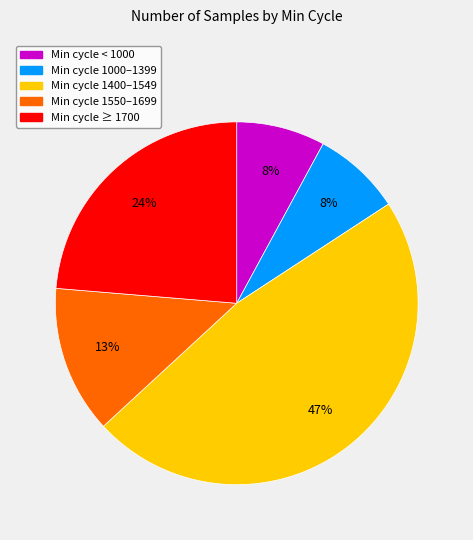

Is there a majority slice in this chart?

No